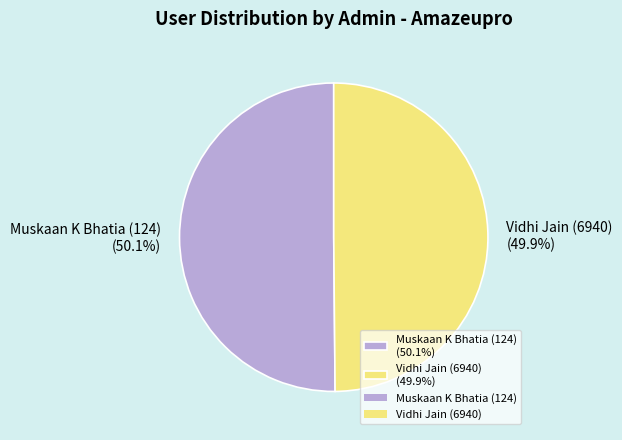

Is it true that Muskaan K Bhatia (124) is 50% of the pie?

True